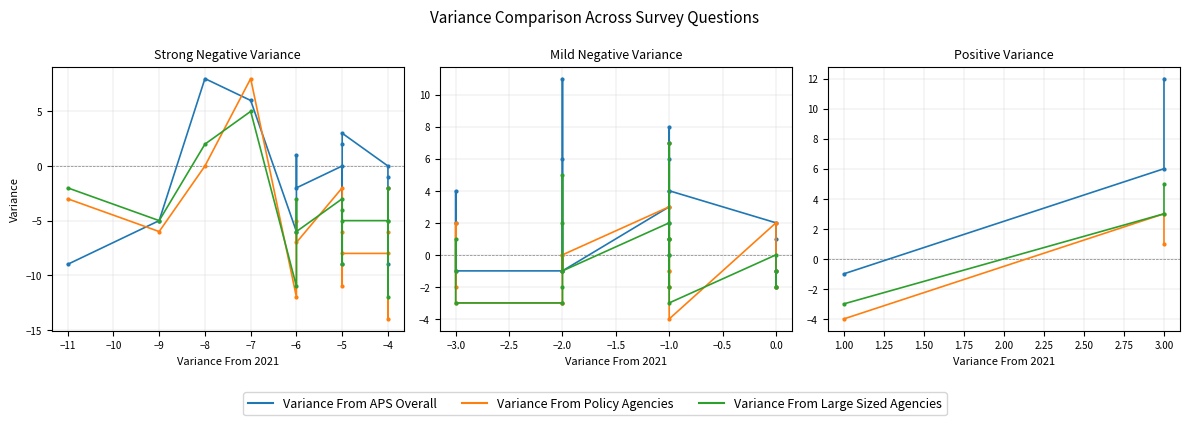

What are all the series names shown in the legend?

Variance From APS Overall, Variance From Policy Agencies, Variance From Large Sized Agencies